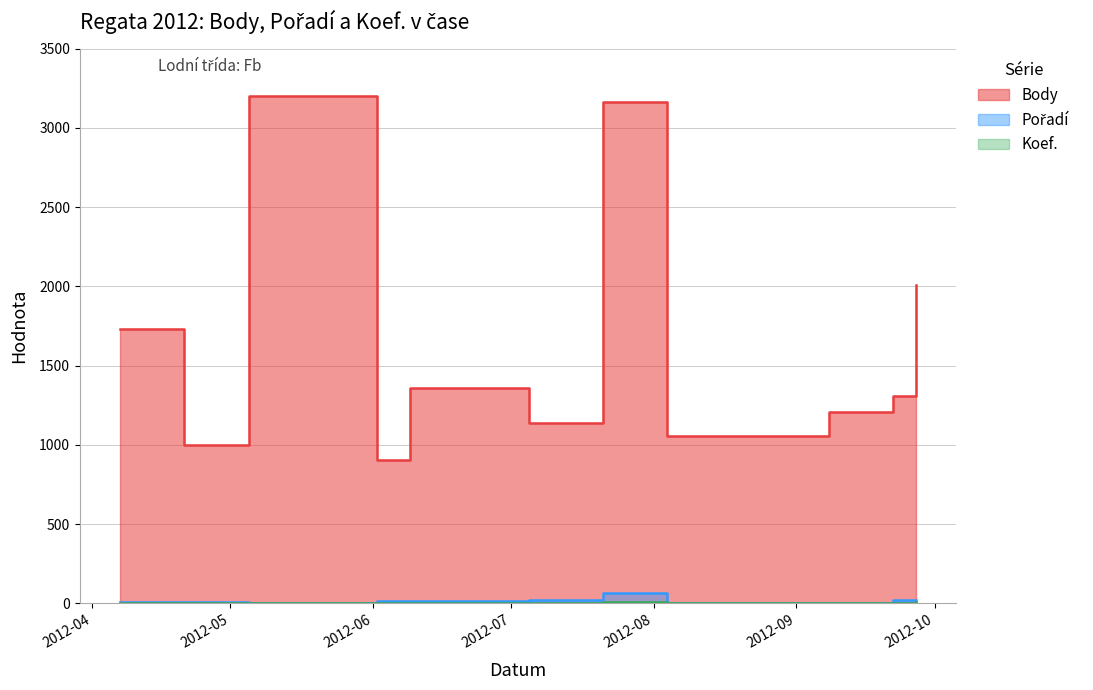

At which category is the sum across all series the highest?

2012-07-21